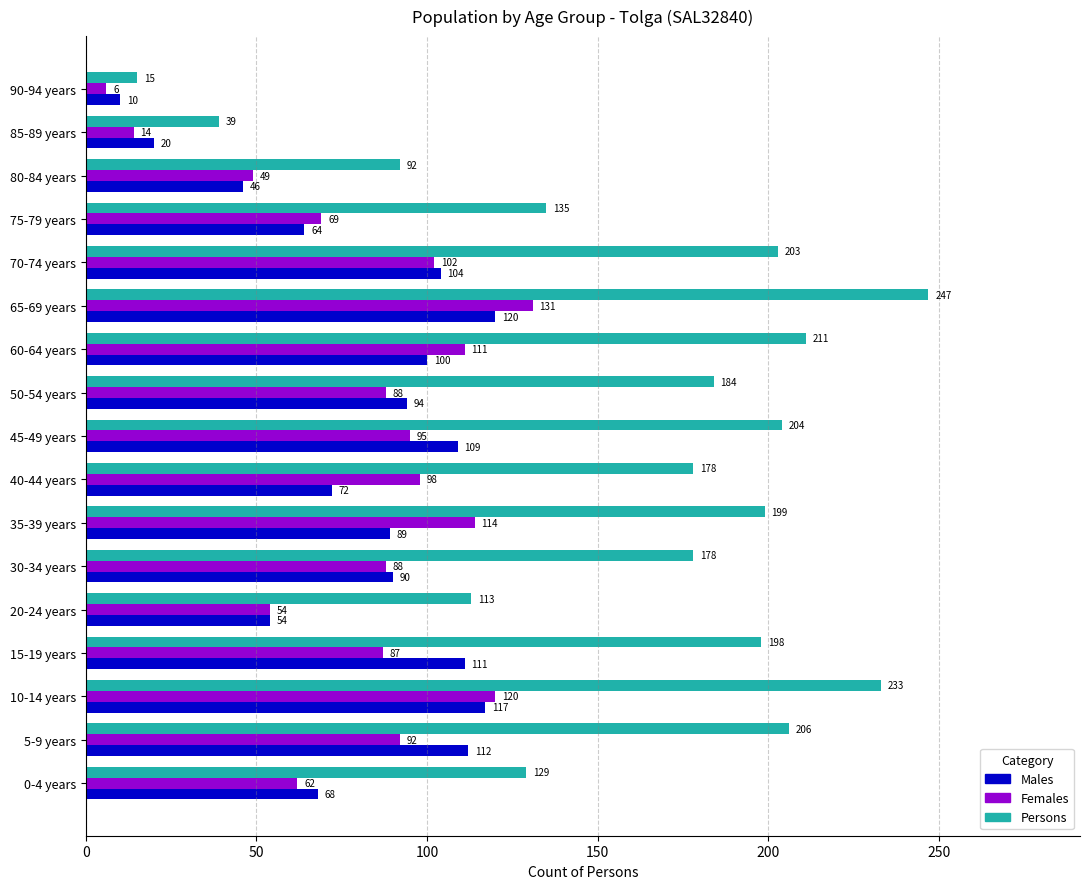

What is the difference between the Females values at 70-74 years and 90-94 years?

96